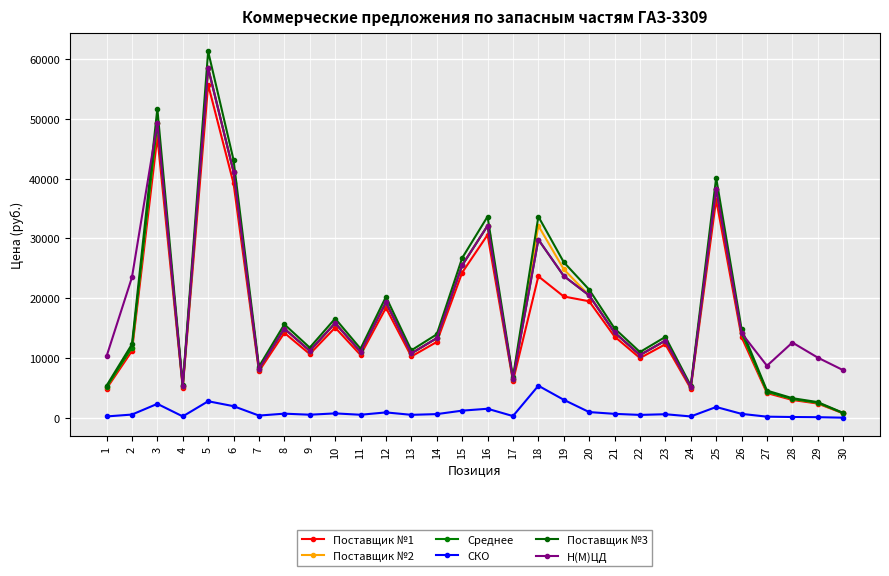

What is the difference between the highest and lowest values at 24?

5145.0